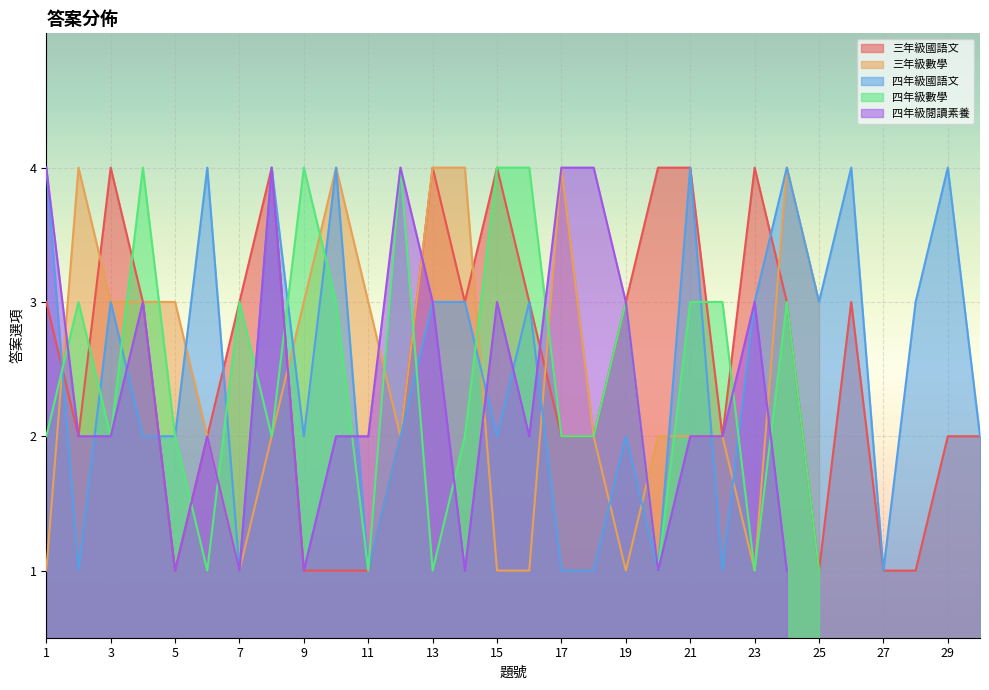

Rank the categories by 四年級數學 value from lowest to highest.

26, 27, 28, 29, 30, 6, 11, 13, 20, 23, 25, 1, 3, 5, 8, 14, 17, 18, 2, 7, 10, 19, 21, 22, 24, 4, 9, 12, 15, 16